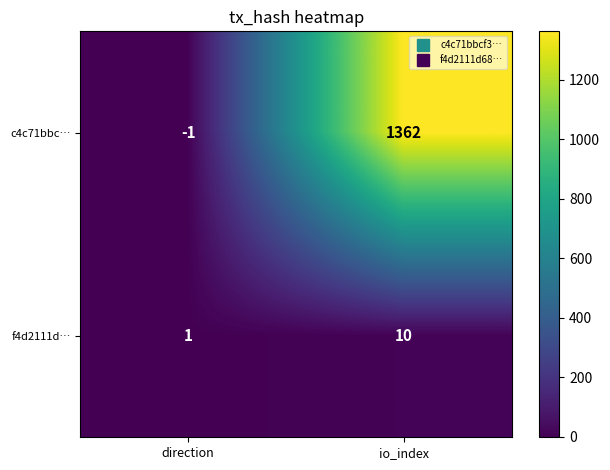

Reading left to right, what are all the values shown in this chart?

c4c71bbc…: direction=-1	io_index=1362
f4d2111d…: direction=1	io_index=10